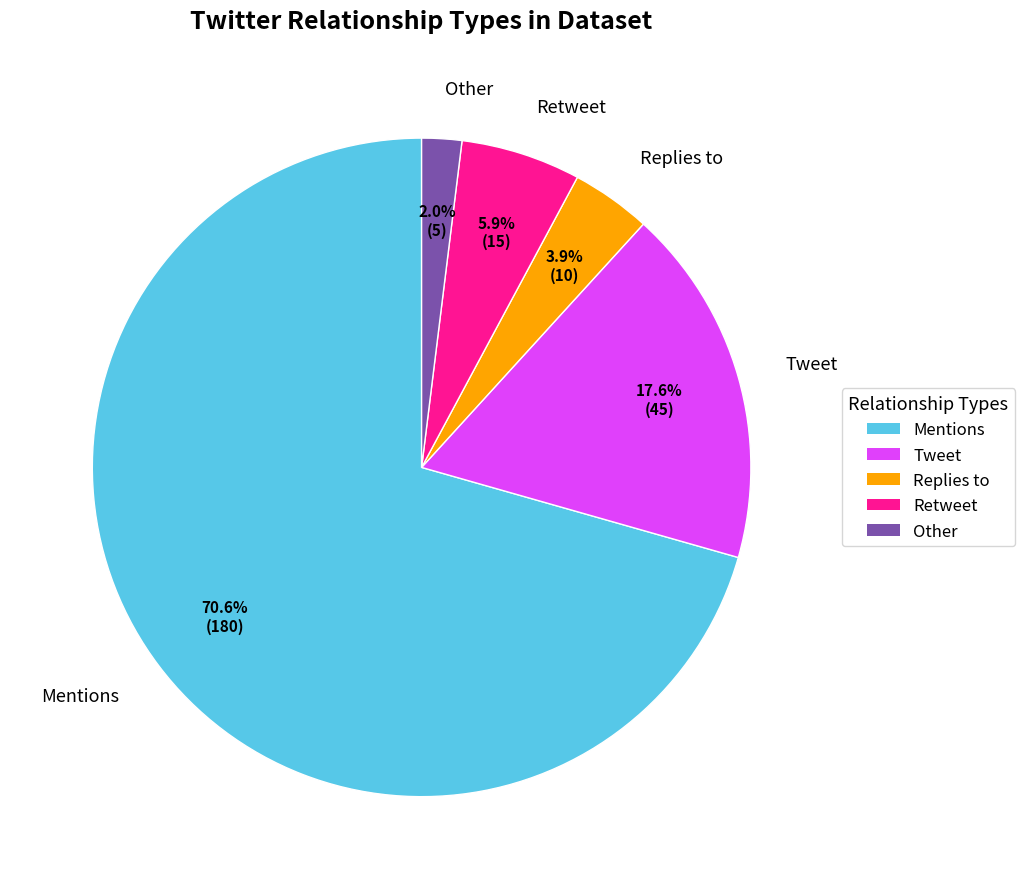

What percentage is the Replies to slice, to the nearest percent?

4%